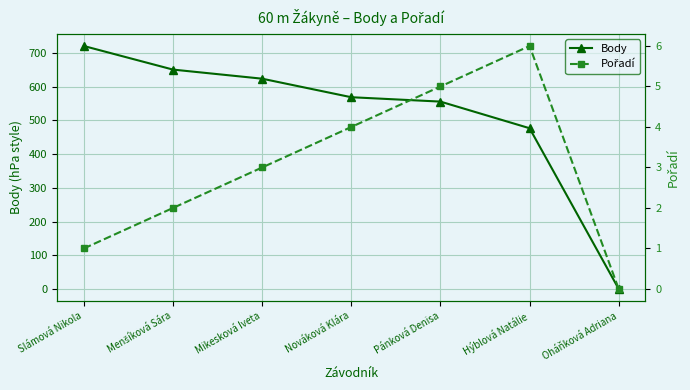

Which category has the lowest value across all series?

Oháňková Adriana